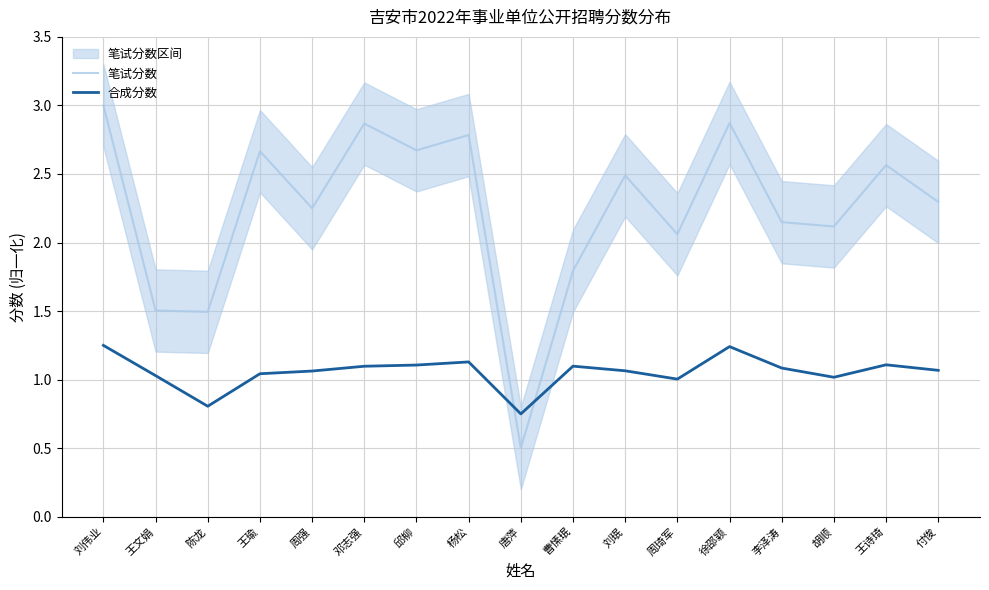

Which series has the widest spread of values?

笔试分数